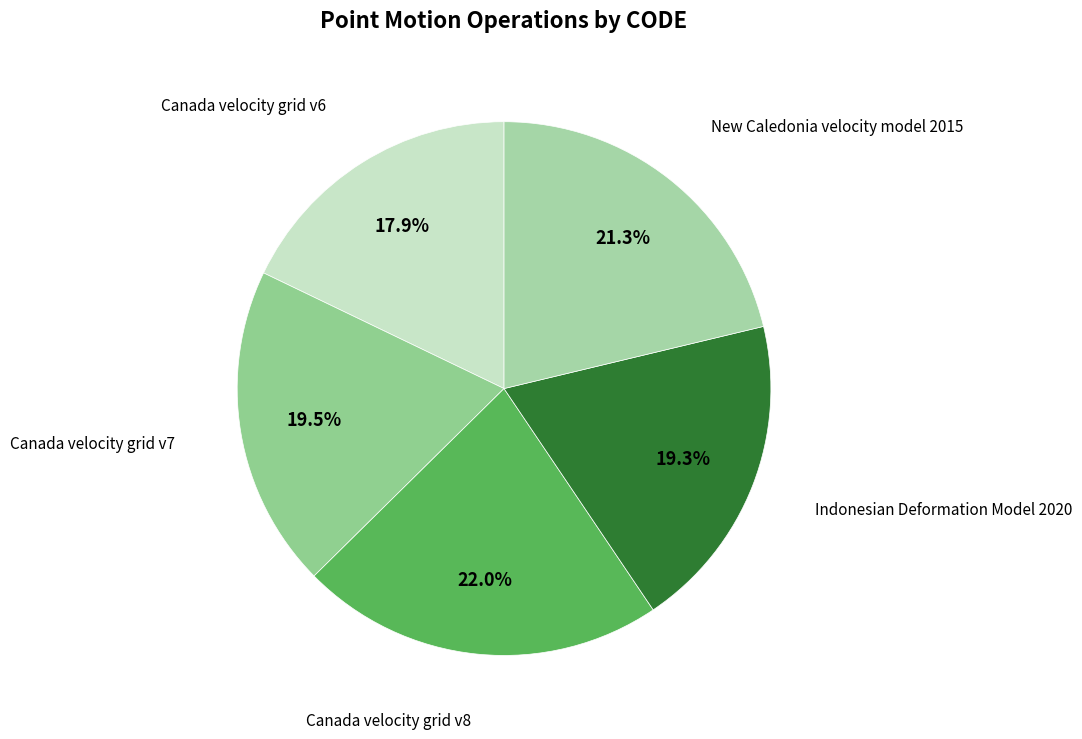

Rank the categories by value from lowest to highest.

Canada velocity grid v6, Indonesian Deformation Model 2020, Canada velocity grid v7, New Caledonia velocity model 2015, Canada velocity grid v8